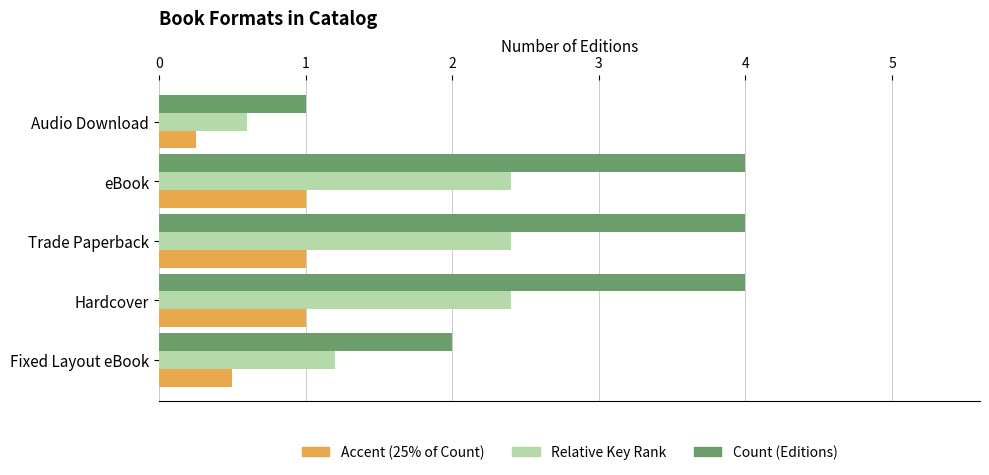

Is it true that Accent (25% of Count) equals 1.0 at Hardcover?

True